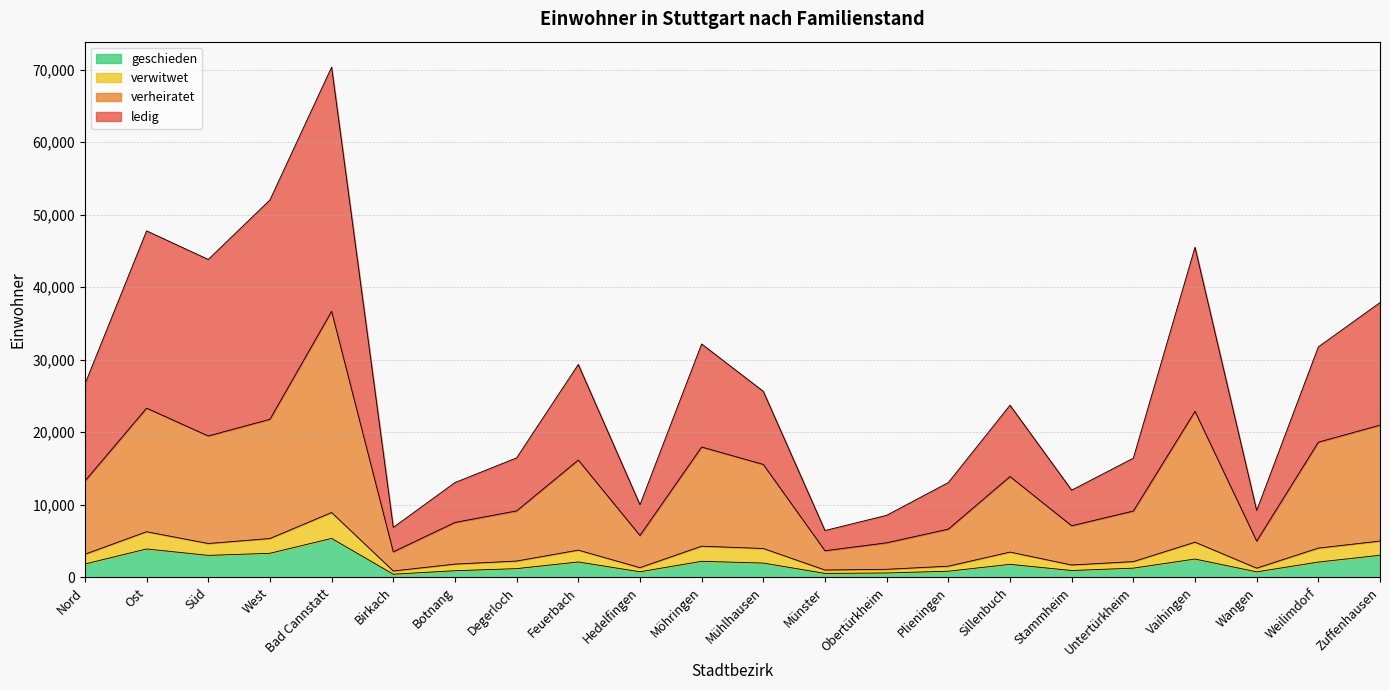

What is the maximum value for geschieden?

5361